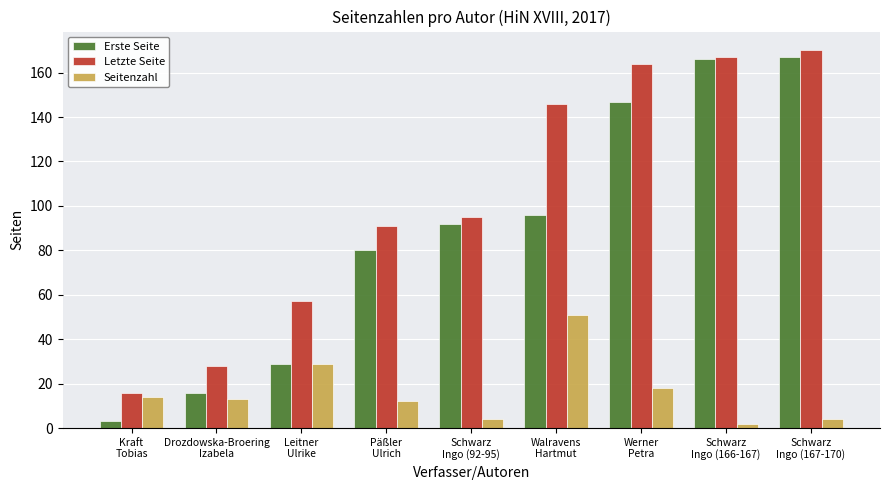

Which category has the lowest value in the Seitenzahl series?

Schwarz
Ingo (166-167)